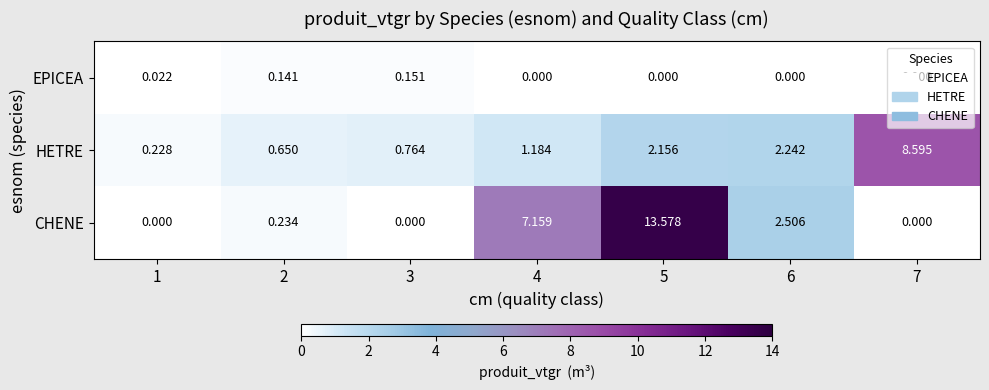

Is the value of HETRE at 4 greater than the value of EPICEA at 7?

Yes